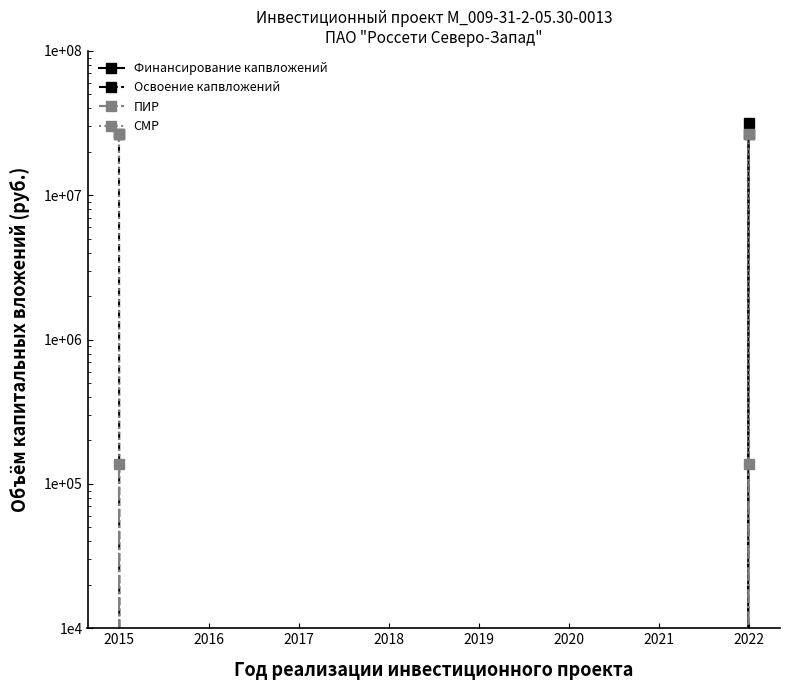

Does the chart display data point markers on the line(s)?

Yes